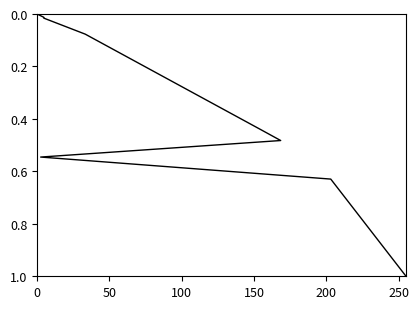

How many categories are shown in the chart?

10